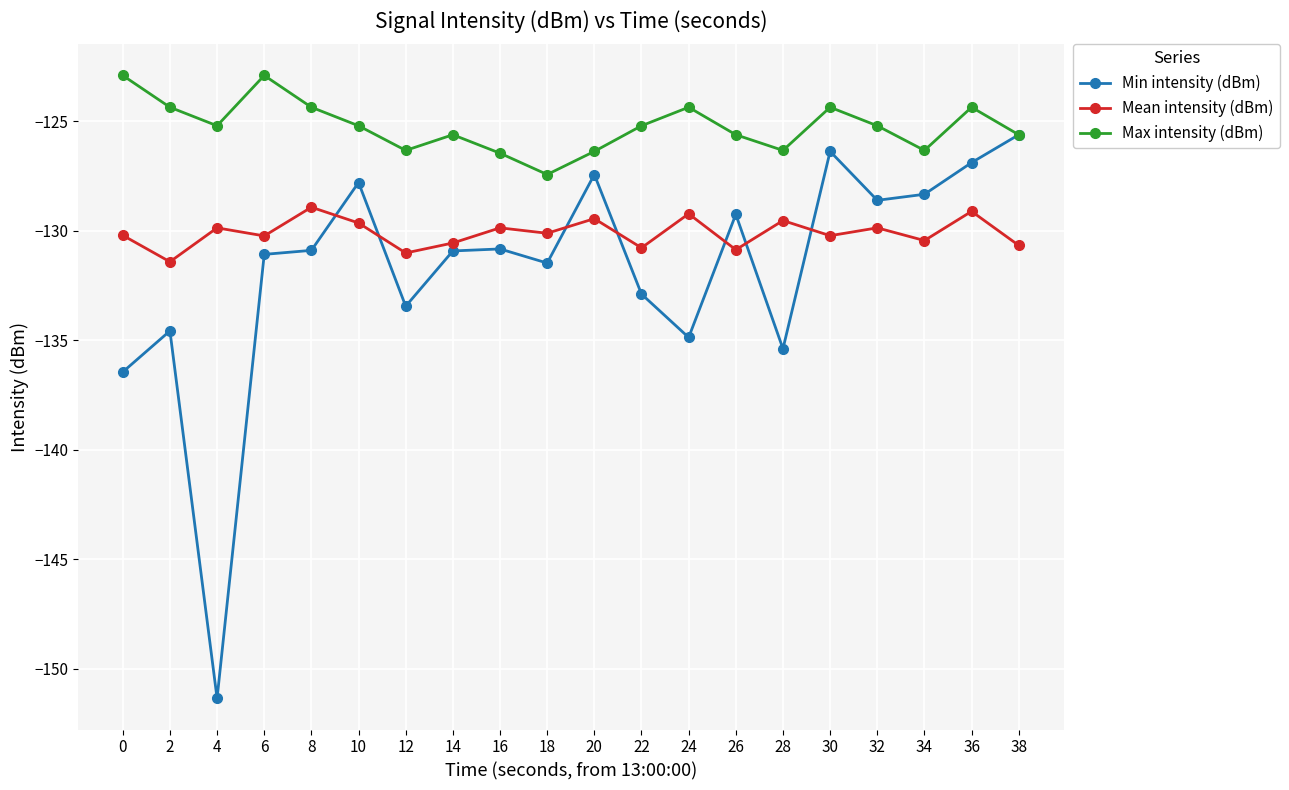

True or false: Mean intensity (dBm) and Max intensity (dBm) intersect in this chart.

False